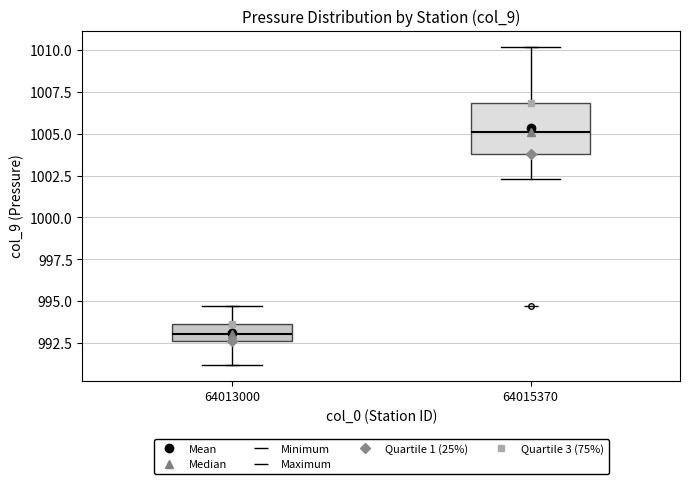

Reading left to right, read every box against the y-axis: the position of its median line, the range the box covers, and the ends of its whiskers. The values are not printed on the chart, so give them approximately, as read against the axis.

64013000: median 993.0, box 992.5 to 993.5, whiskers 991.0 to 994.5
64015370: median 1005.0, box 1004.0 to 1007.0, whiskers 1002.5 to 1010.0